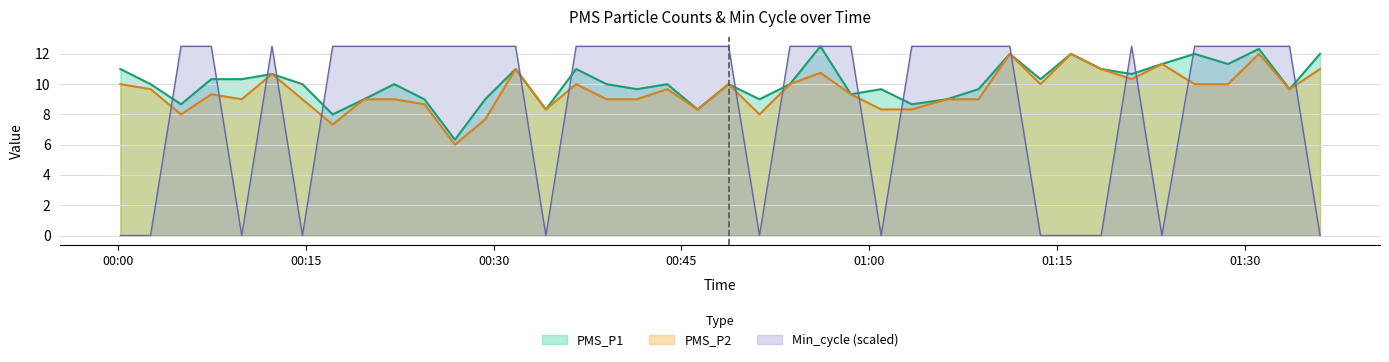

At how many categories does at least one series exceed 6?

40